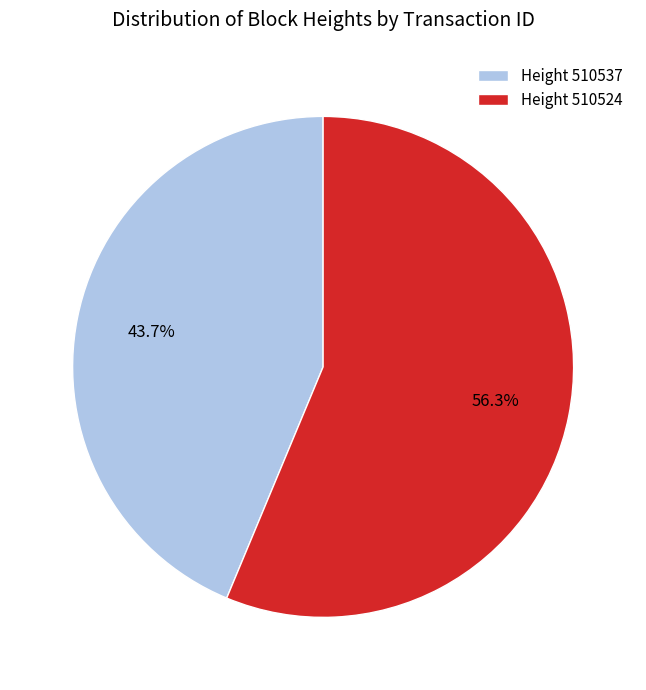

Do Height 510524 and Height 510537 together represent more than half of the pie?

Yes